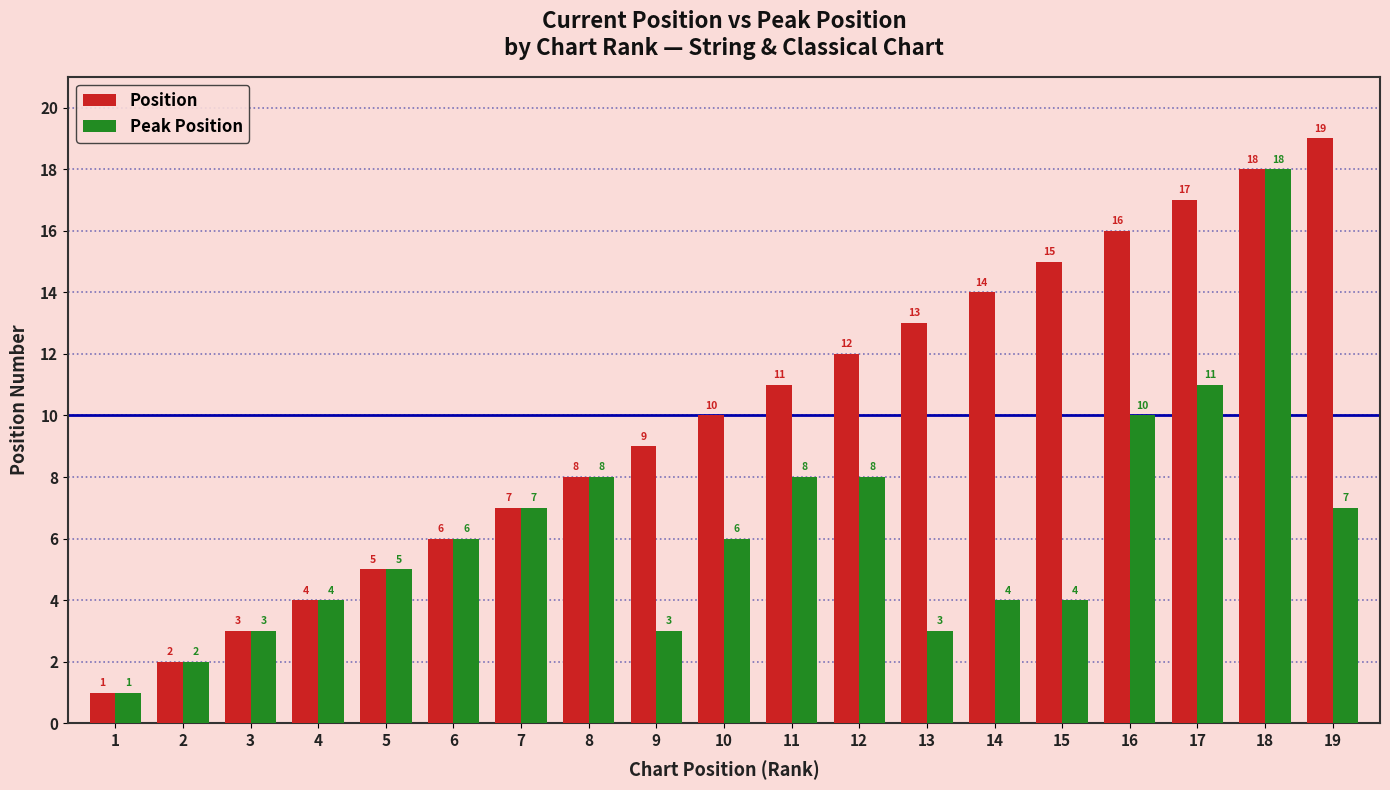

The Position series shows 14 at 14. True or false?

True